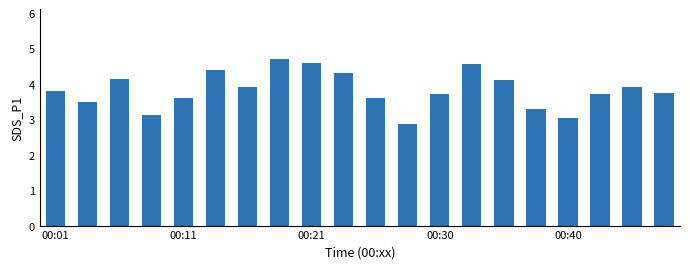

What is the greatest value displayed?

4.7